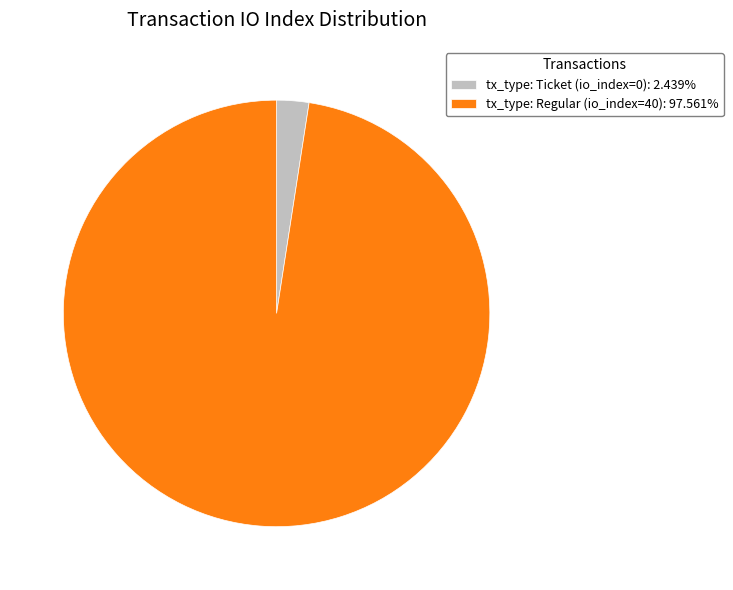

The tx_type: Regular (io_index=40) slice represents 88% of the pie. True or false?

False